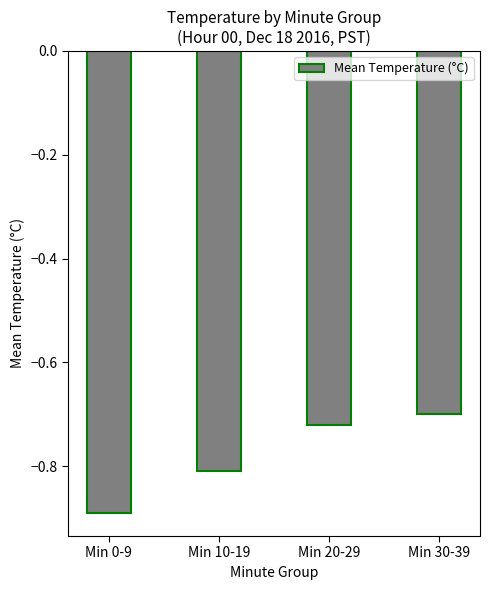

Are the bars horizontal?

No